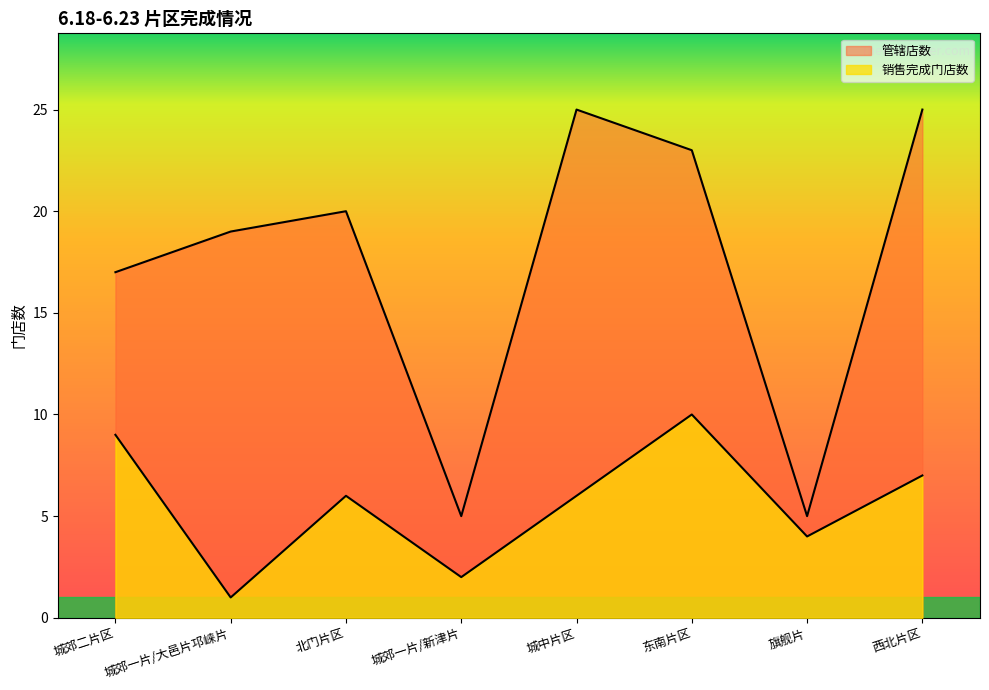

At which category does 管辖店数 reach its first local peak?

北门片区